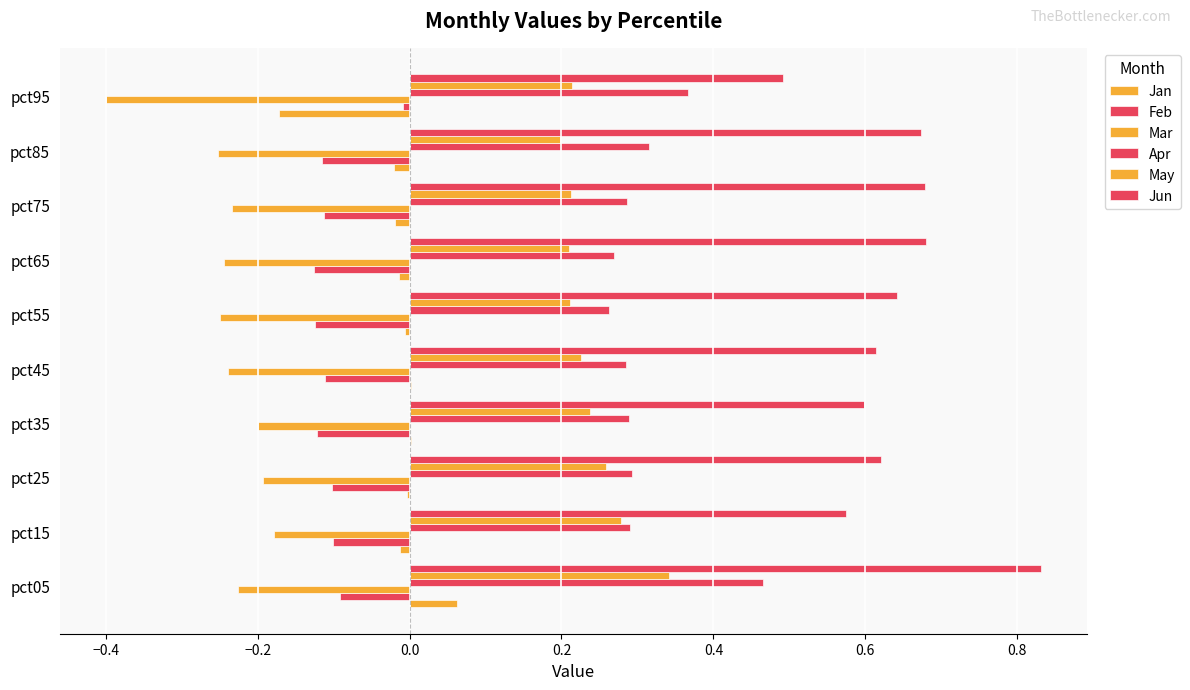

Count the number of data series in this chart.

6